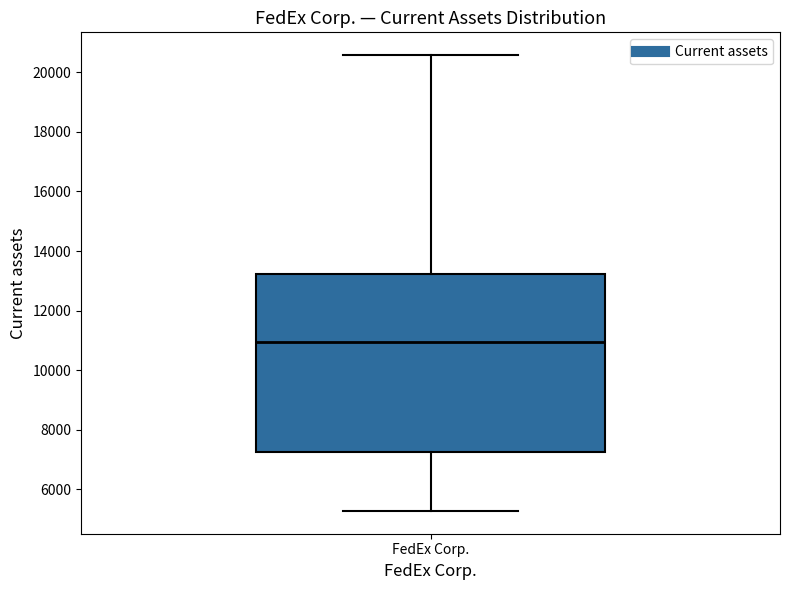

Where does the median line of the box for FedEx Corp. sit on the y-axis? The values are not printed on the chart, so give them approximately, as read against the axis.

11000